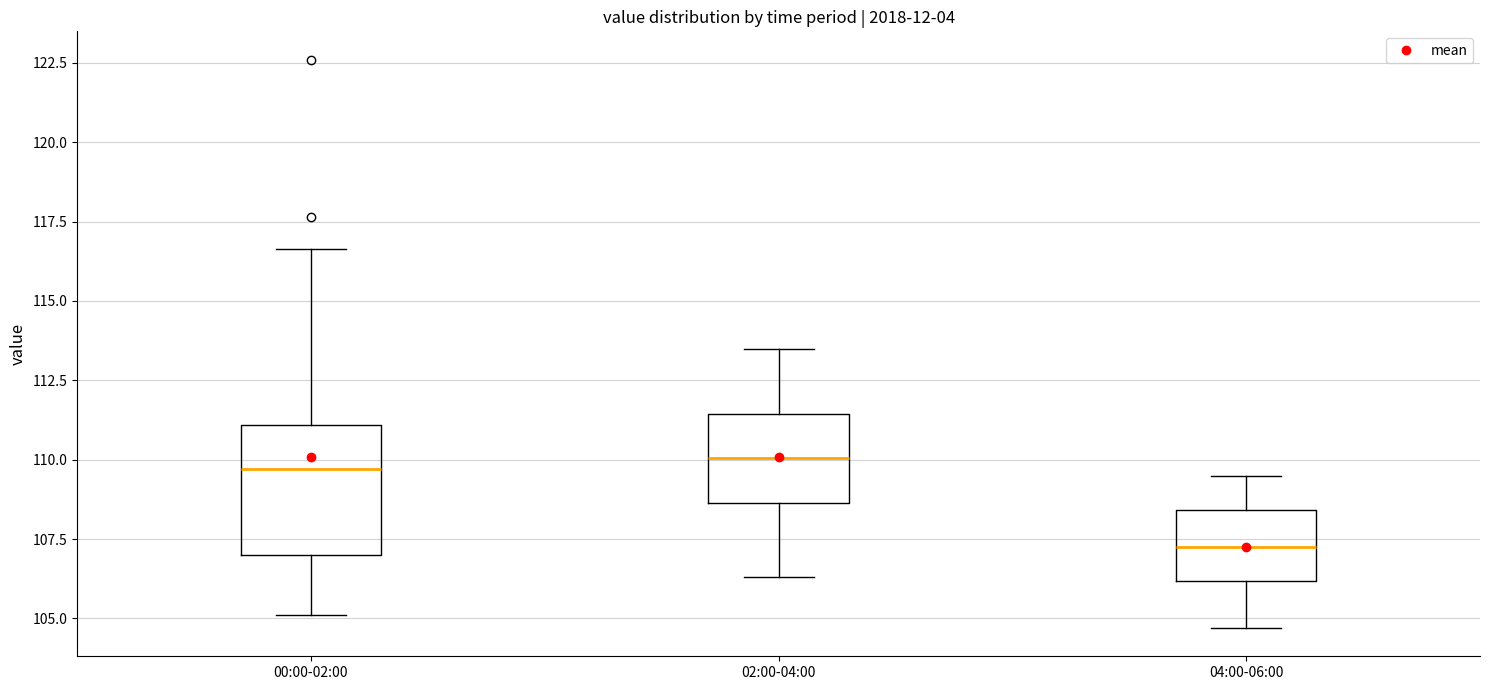

Reading left to right, transcribe this box plot: for each box, give where its median line is, the range the box spans, and where its two whiskers end, as read against the y-axis. The values are not printed on the chart, so give them approximately, as read against the axis.

00:00-02:00: median 109.5, box 107.0 to 111.0, whiskers 105.0 to 116.5
02:00-04:00: median 110.0, box 108.5 to 111.5, whiskers 106.5 to 113.5
04:00-06:00: median 107.5, box 106.0 to 108.5, whiskers 104.5 to 109.5